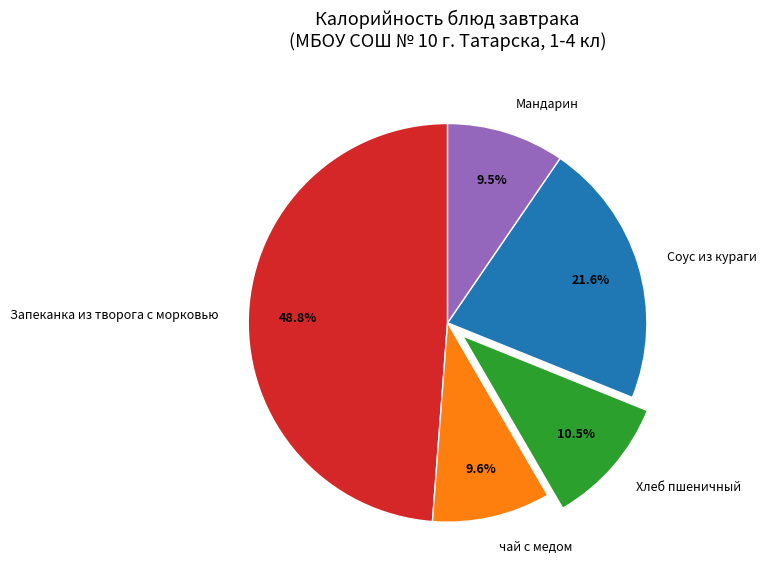

What is the ratio of the value at Соус из кураги to the value at Хлеб пшеничный?

2.1